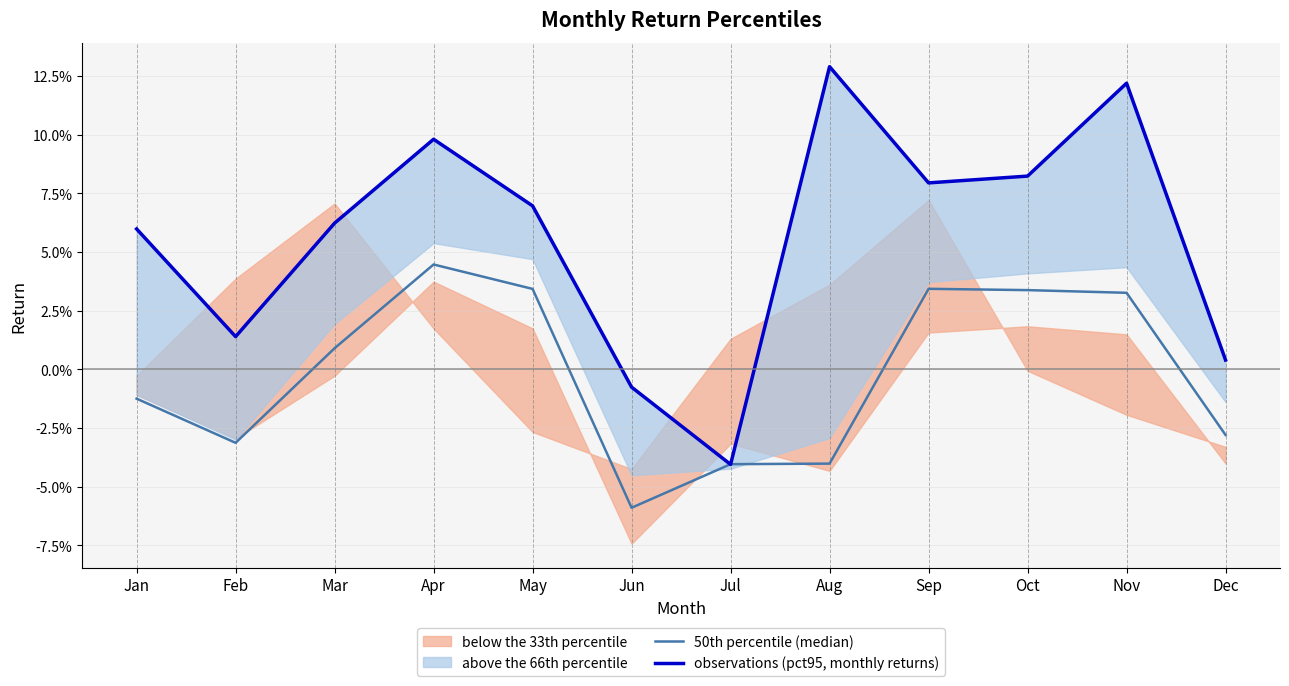

True or false: 50th percentile (median) and observations (pct95, monthly returns) intersect in this chart.

True